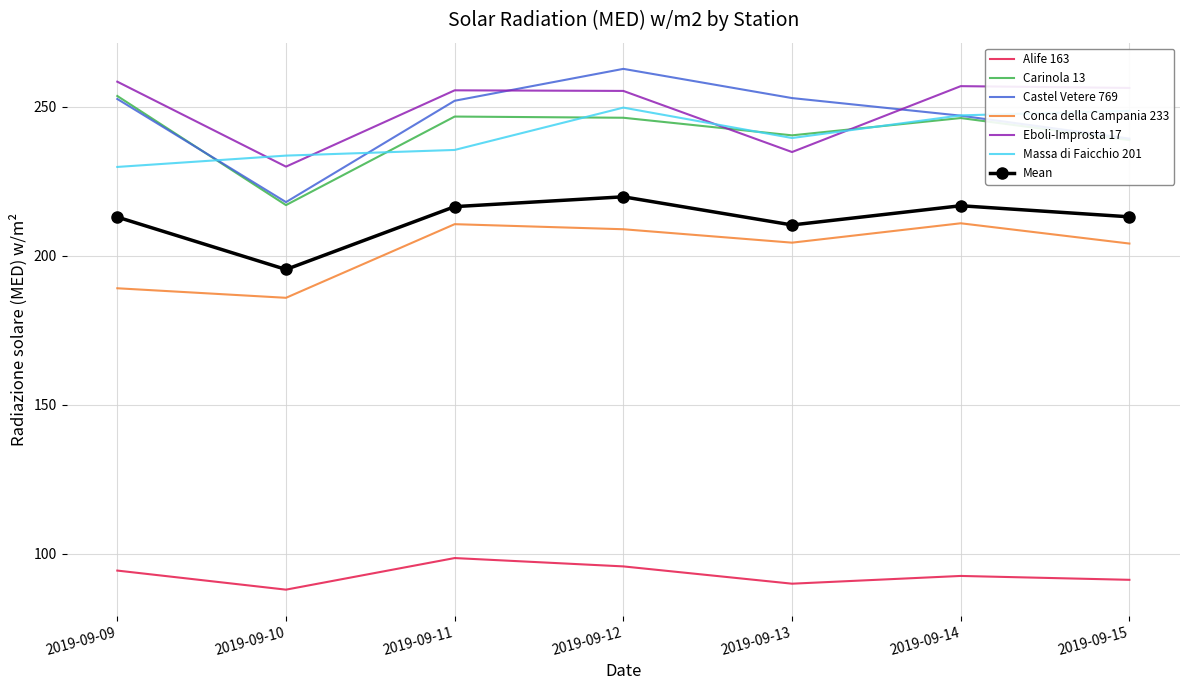

Between 2019-09-11 and 2019-09-13, which series saw the biggest shift?

Eboli-Improsta 17